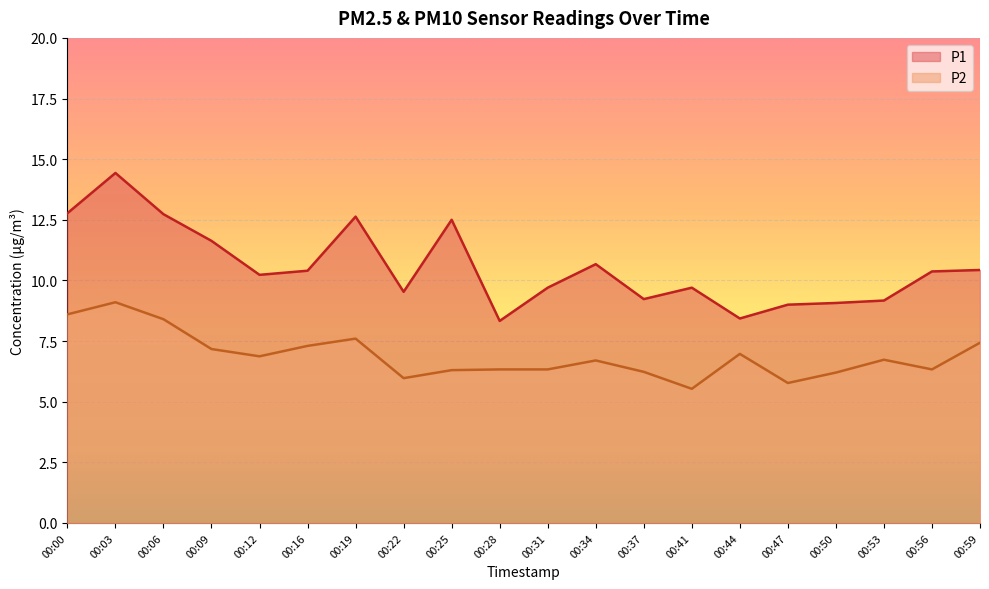

True or false: P1 has more than 2 points higher than both neighbors.

True